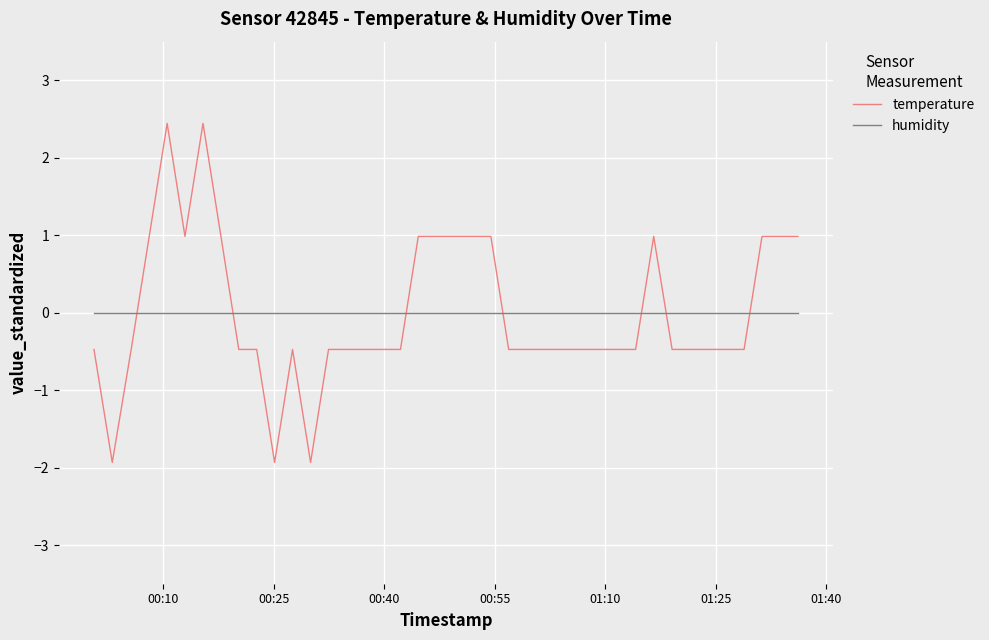

What is the minimum value shown in the chart?

-1.9